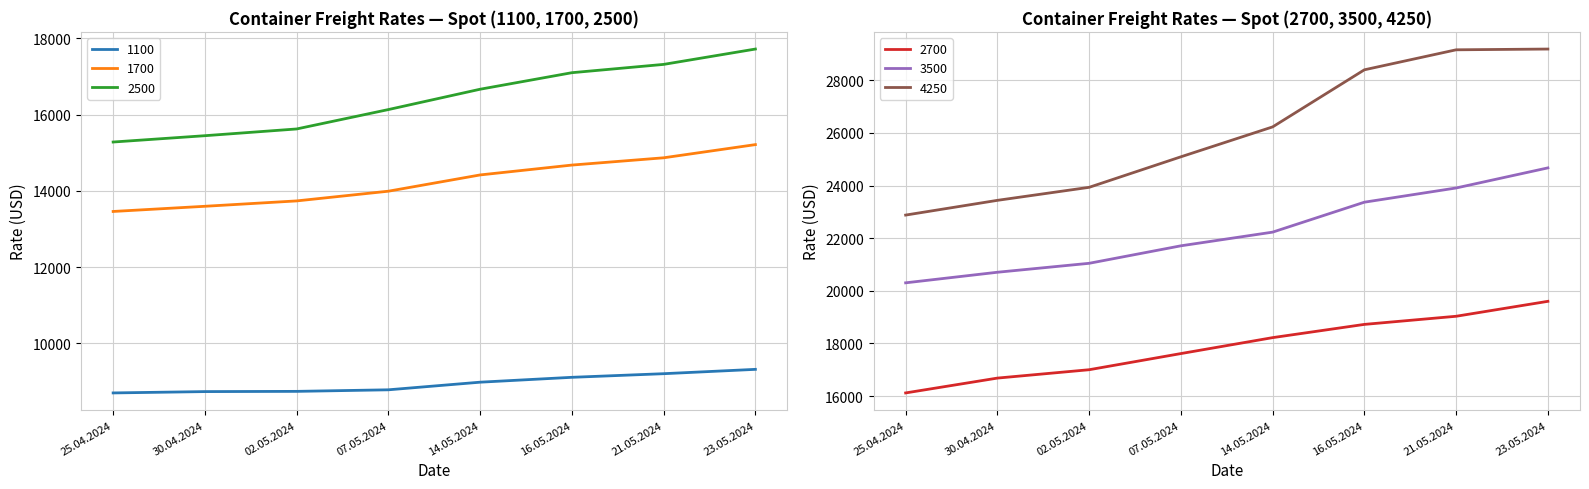

Rank the series at 16.05.2024 from lowest to highest value.

1100, 1700, 2500, 2700, 3500, 4250